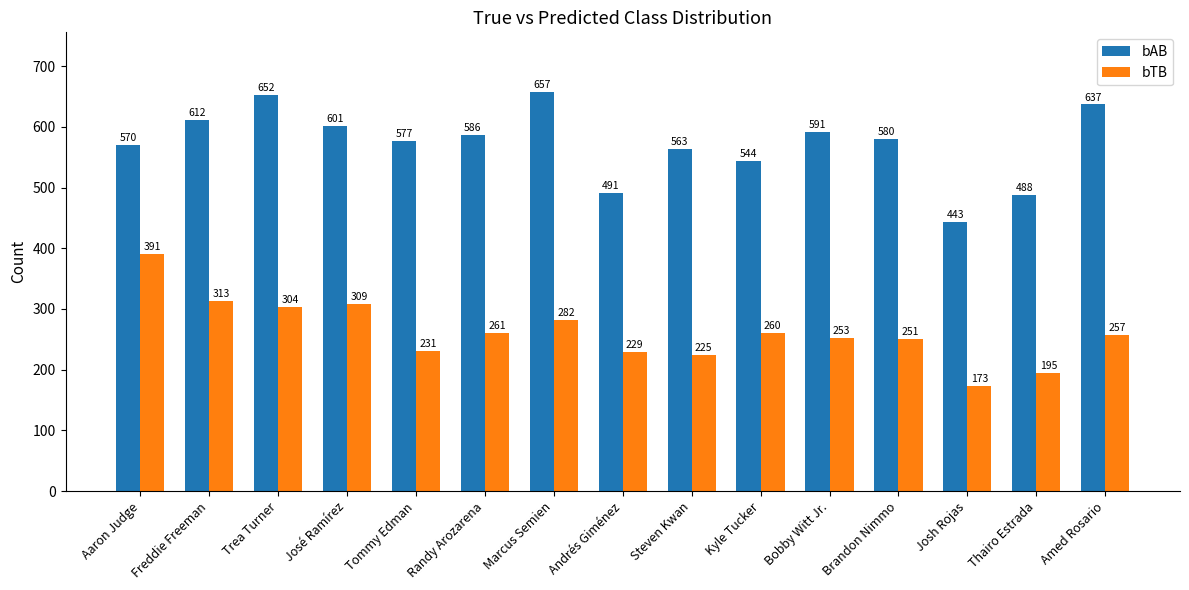

What is the spread (max minus min) of values at Randy Arozarena?

325